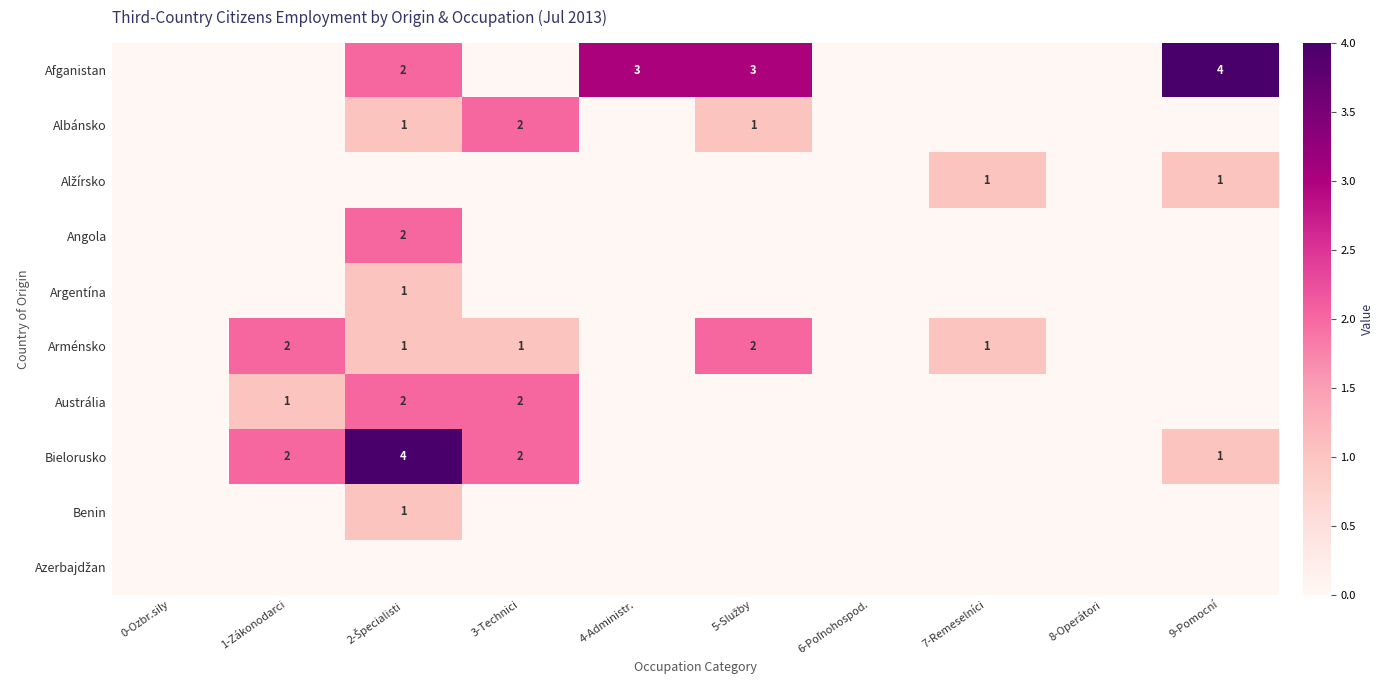

At how many categories does at least one series exceed 0?

7